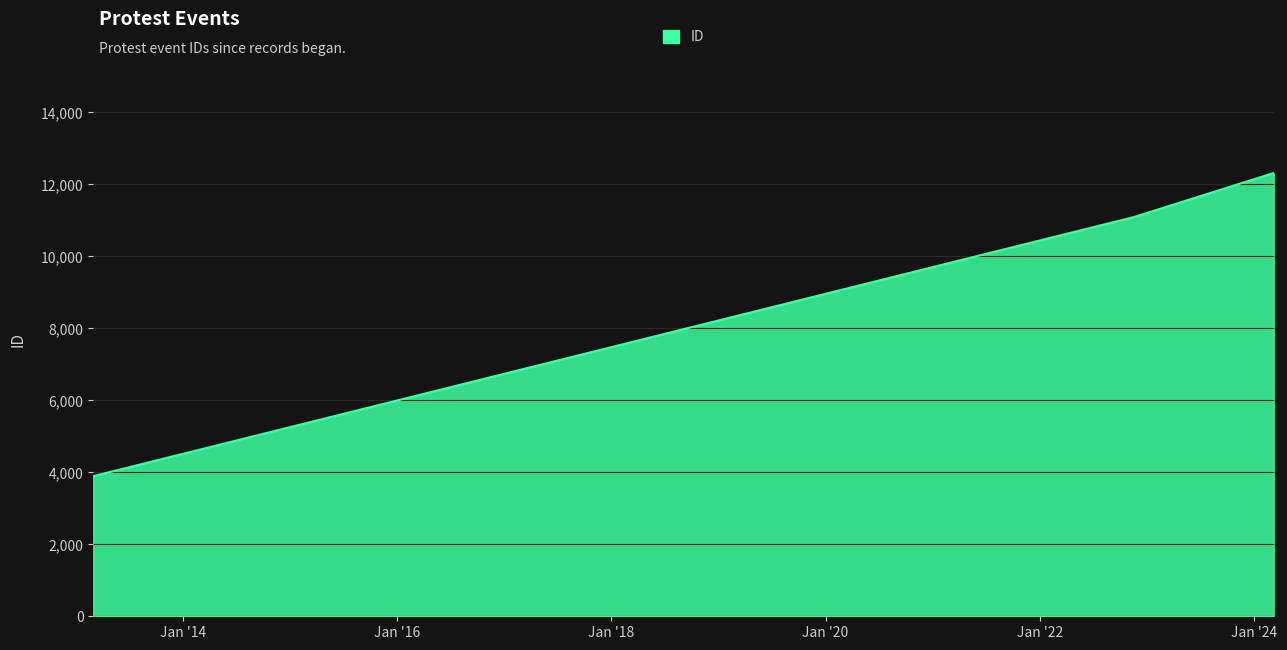

What is the minimum value shown in the chart?

3894